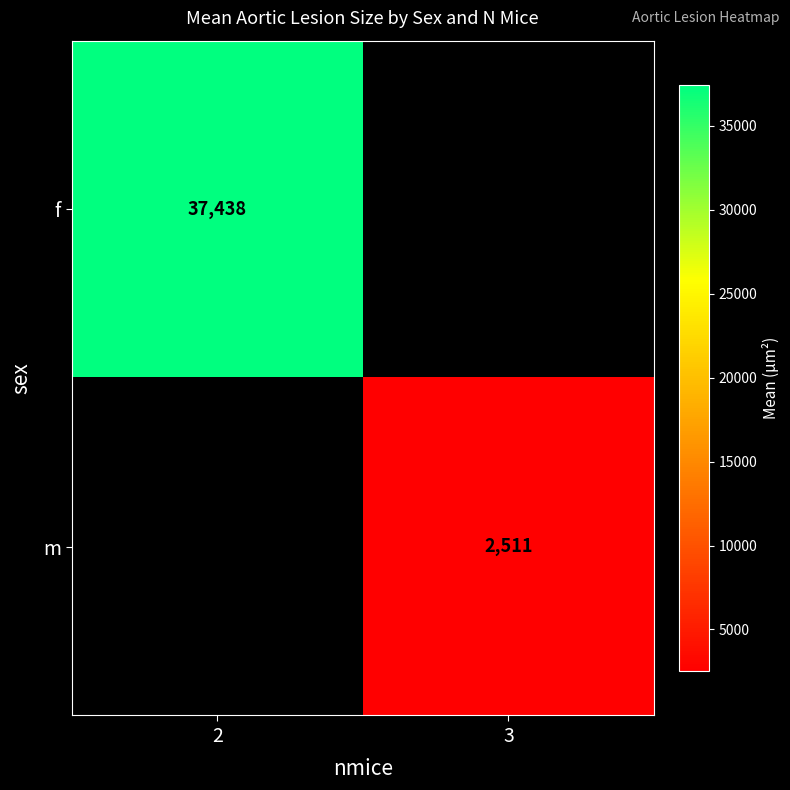

The m series shows 4042 at 3. True or false?

False